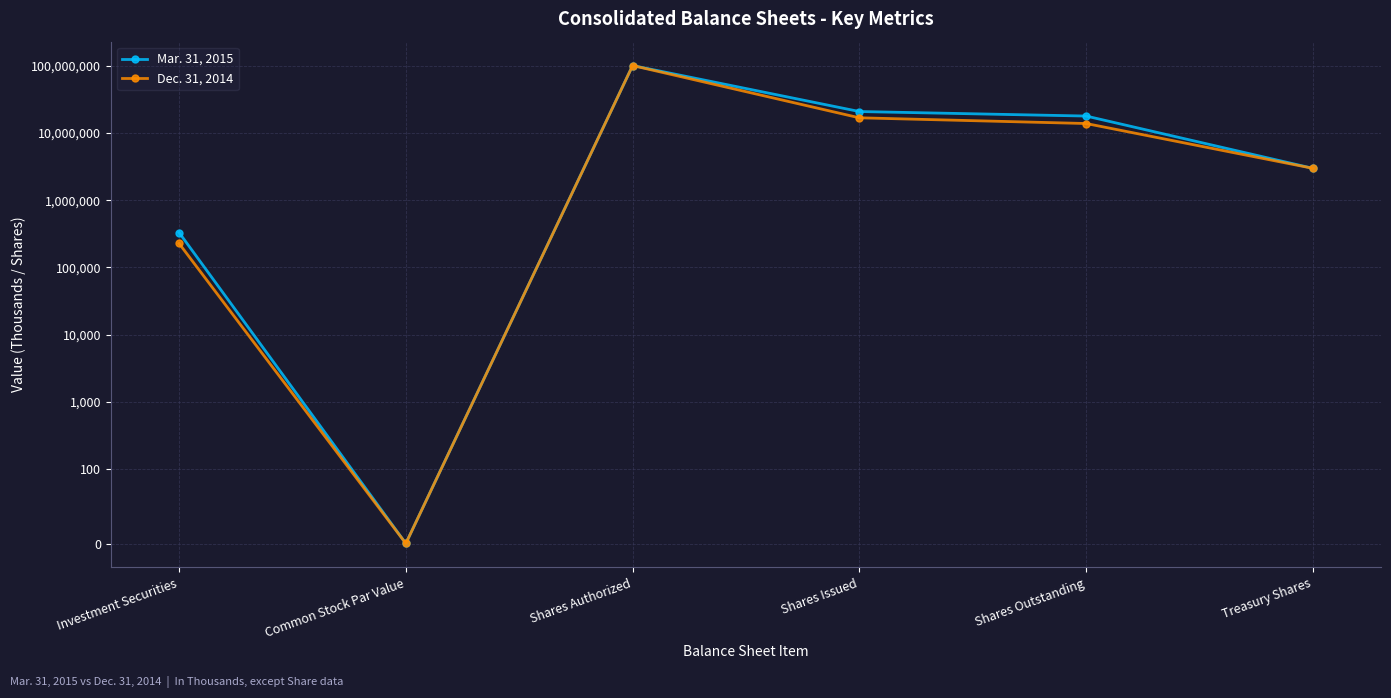

Is it true that Mar. 31, 2015 equals 146497100 at Shares Authorized?

False